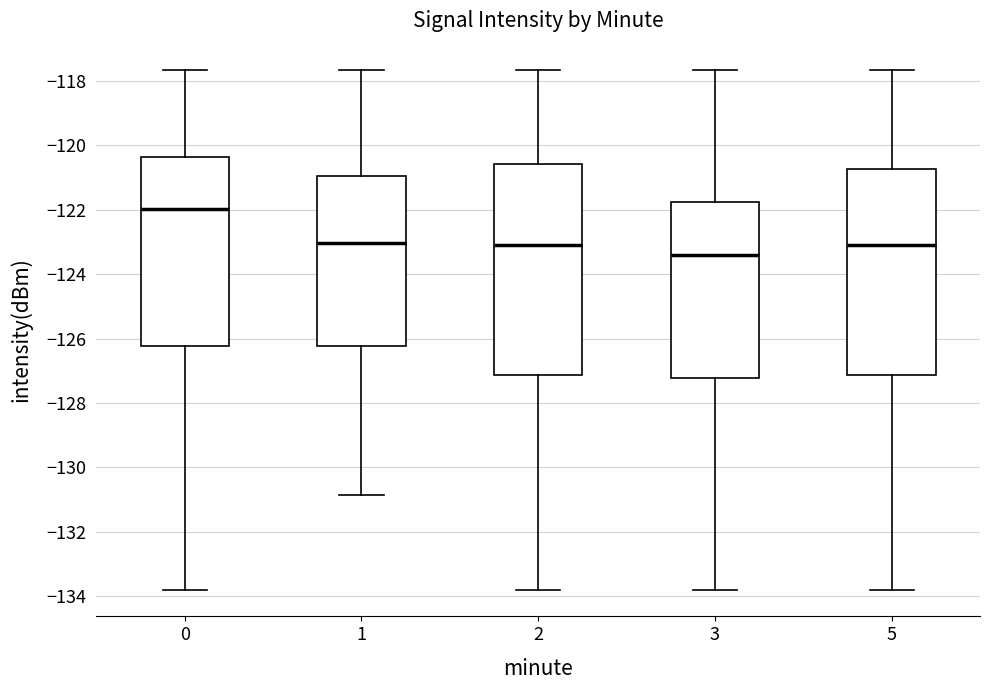

Which box's median line is the highest?

0